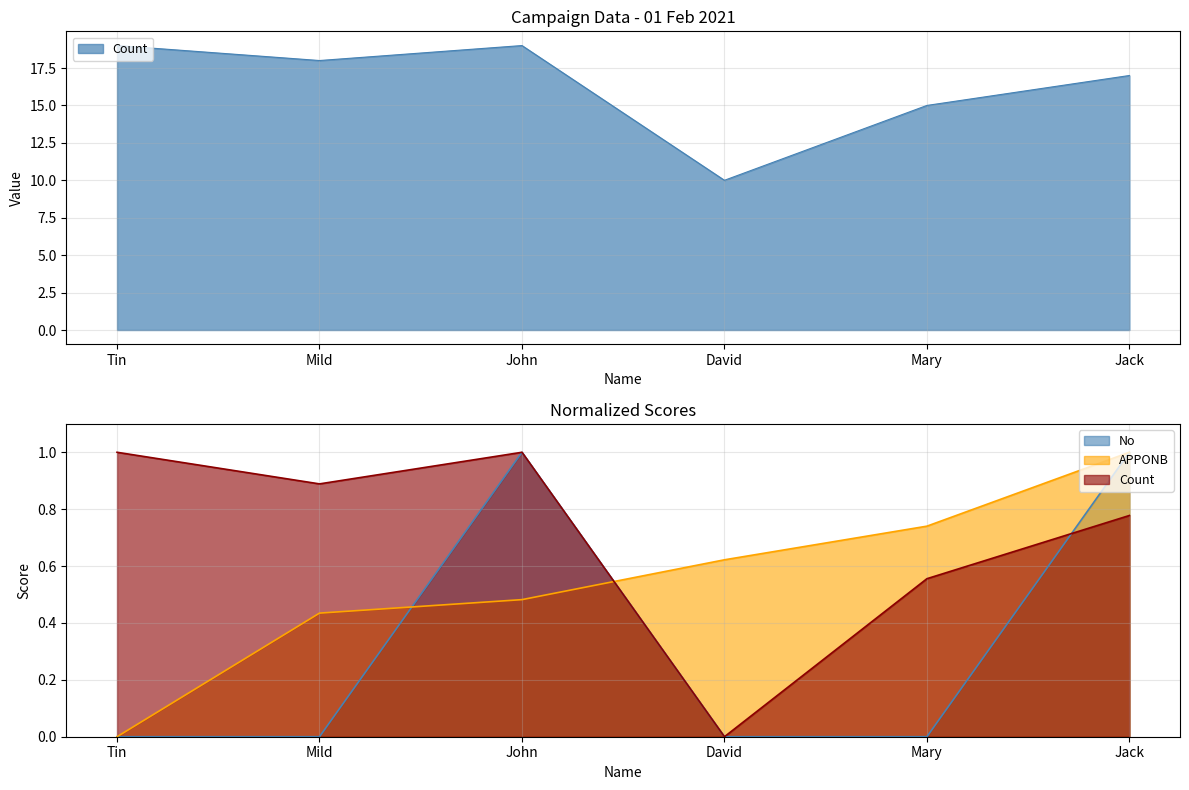

What is the highest value of the APPONB series?

1.0